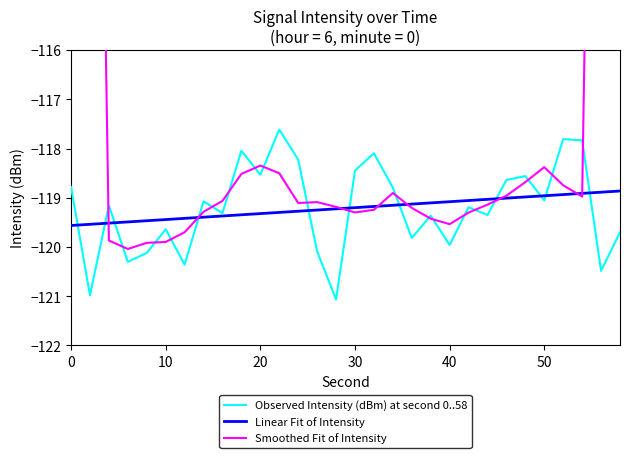

True or false: Linear Fit of Intensity has more than 1 points higher than both neighbors.

False